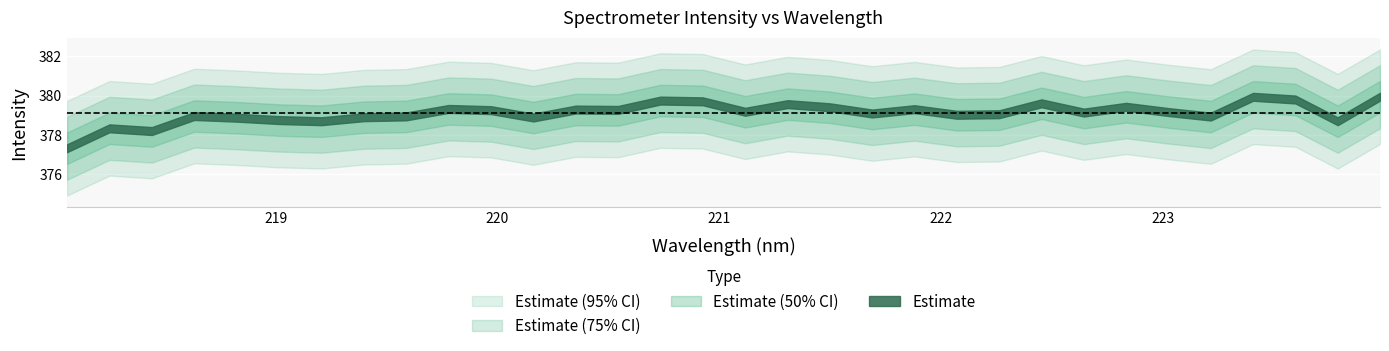

The wavelength series shows 223.0 at 26. True or false?

True